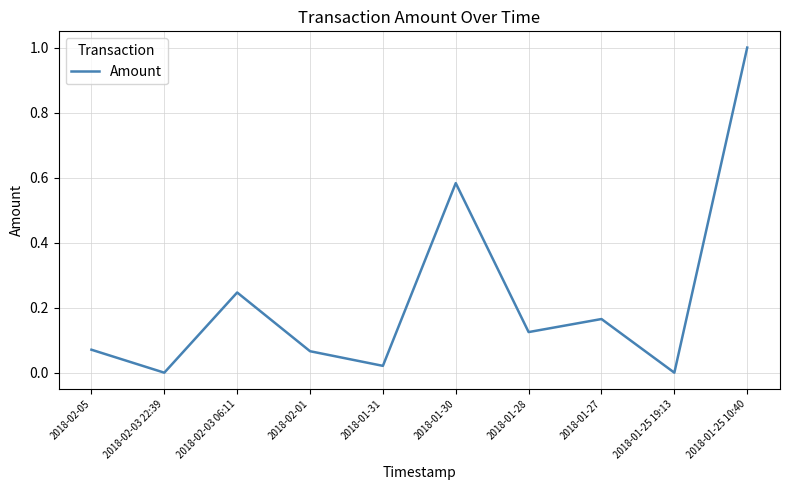

Which label corresponds to the largest value in the chart?

2018-01-25 10:40